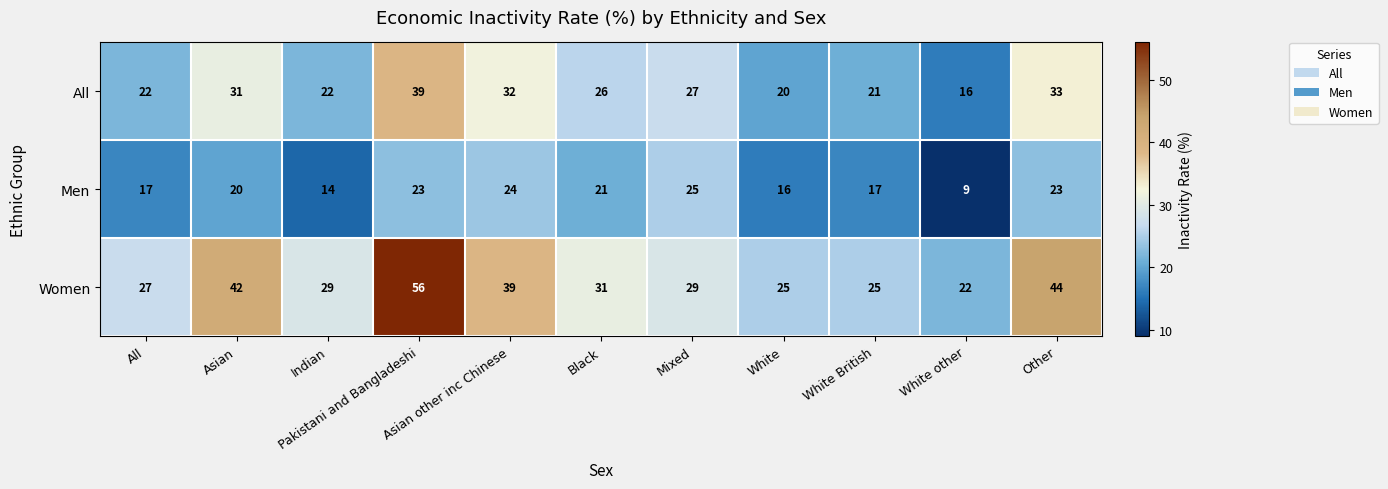

The value of All at Black is 26. True or false?

True